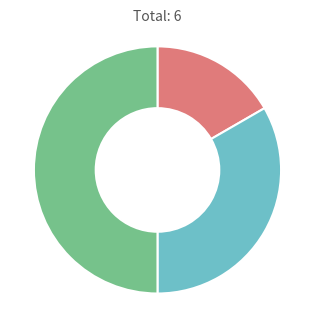

Which category has the biggest portion of the pie?

Сумісництво